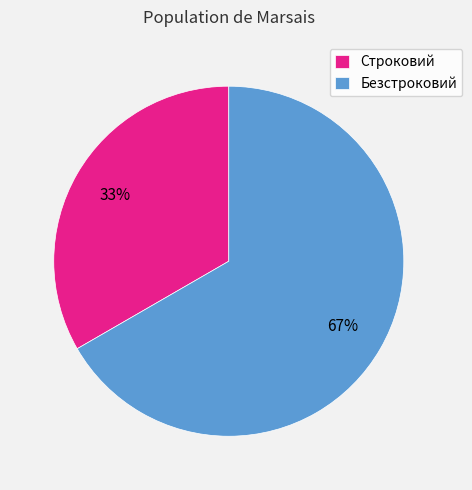

Is the sum of Безстроковий and Строковий greater than half?

Yes